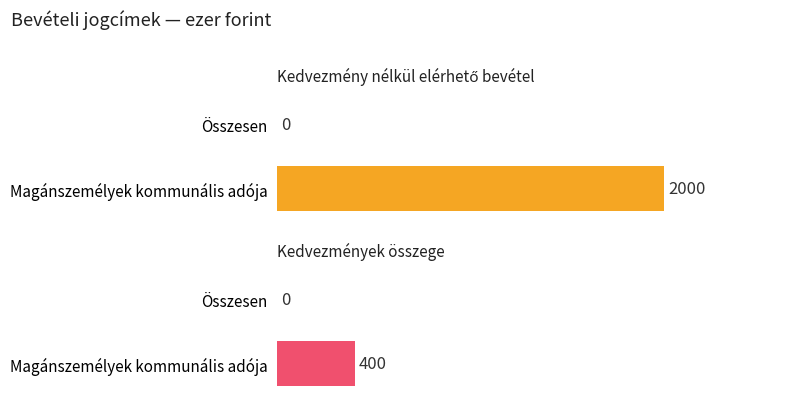

What is the sum of the Kedvezmények összege values at Összesen and Magánszemélyek kommunális adója?

400